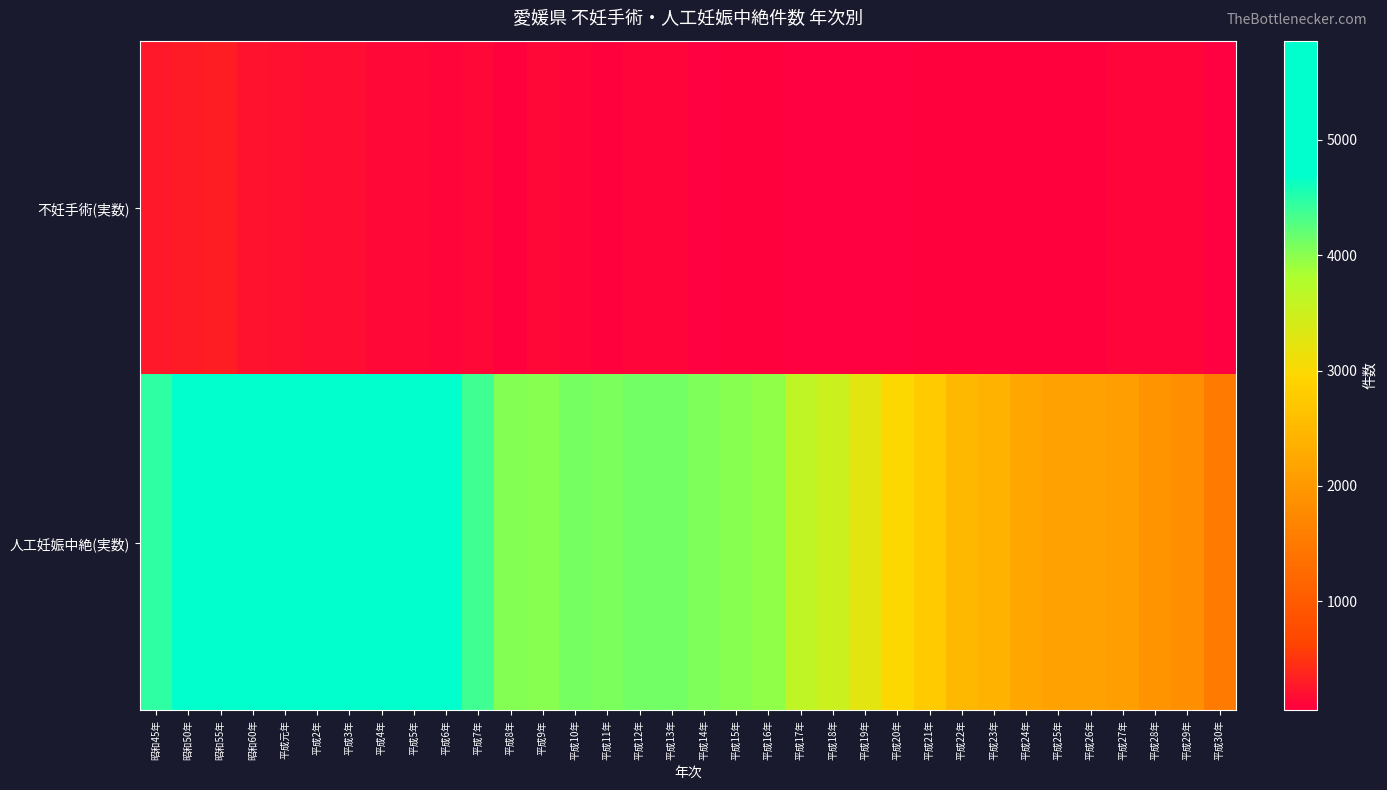

Which series changed the most between 昭和45年 and 平成14年?

人工妊娠中絶(実数)